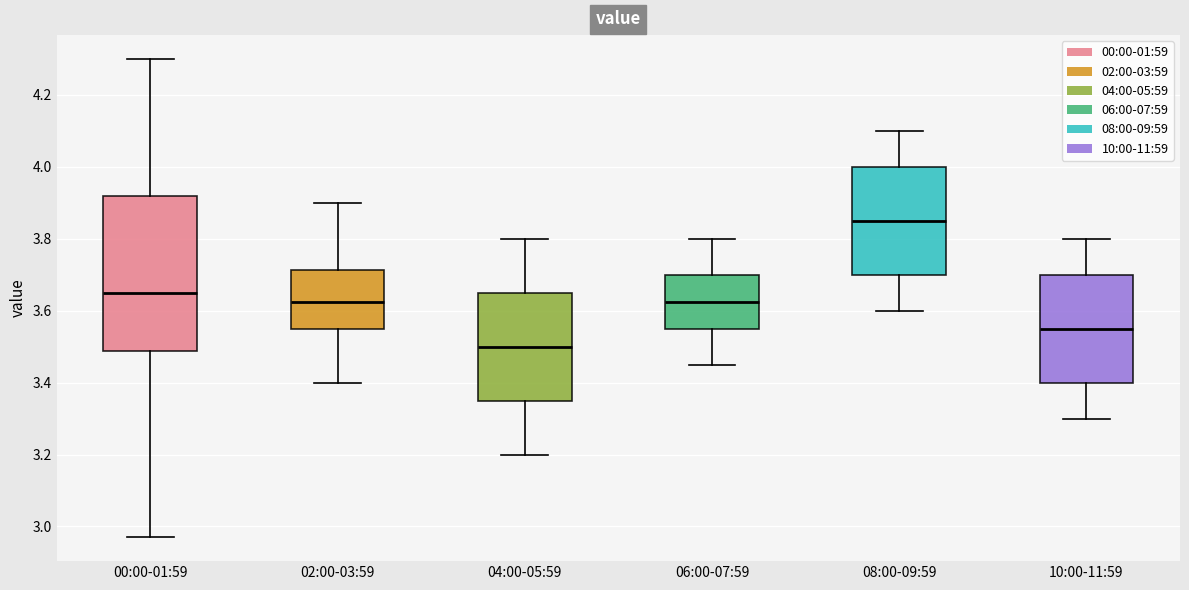

Reading left to right, transcribe this box plot: for each box, give where its median line is, the range the box spans, and where its two whiskers end, as read against the y-axis. The values are not printed on the chart, so give them approximately, as read against the axis.

00:00-01:59: median 3.66, box 3.48 to 3.92, whiskers 2.98 to 4.30
02:00-03:59: median 3.62, box 3.56 to 3.72, whiskers 3.40 to 3.90
04:00-05:59: median 3.50, box 3.36 to 3.66, whiskers 3.20 to 3.80
06:00-07:59: median 3.62, box 3.56 to 3.70, whiskers 3.46 to 3.80
08:00-09:59: median 3.86, box 3.70 to 4.00, whiskers 3.60 to 4.10
10:00-11:59: median 3.56, box 3.40 to 3.70, whiskers 3.30 to 3.80